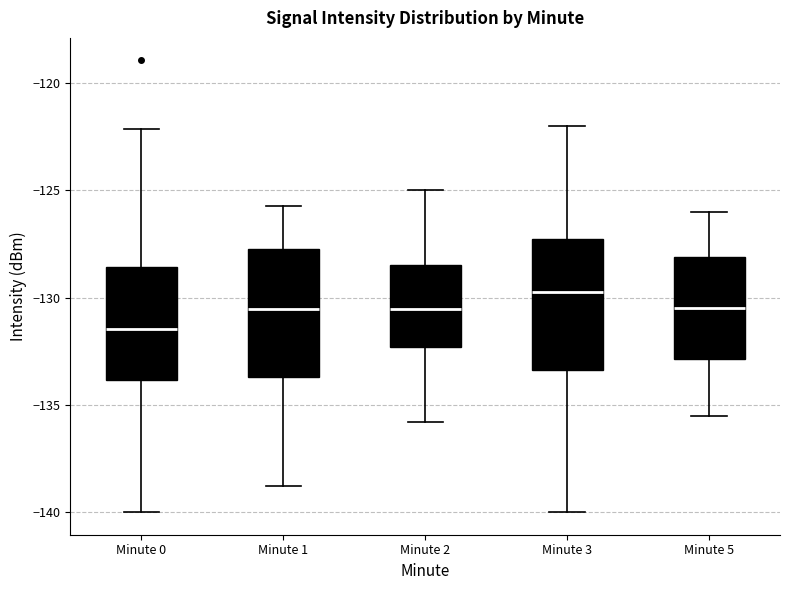

Reading left to right, transcribe this box plot: for each box, give where its median line is, the range the box spans, and where its two whiskers end, as read against the y-axis. The values are not printed on the chart, so give them approximately, as read against the axis.

Minute 0: median -131.5, box -134.0 to -128.5, whiskers -140.0 to -122.0
Minute 1: median -130.5, box -133.5 to -127.5, whiskers -139.0 to -125.5
Minute 2: median -130.5, box -132.5 to -128.5, whiskers -136.0 to -125.0
Minute 3: median -129.5, box -133.5 to -127.0, whiskers -140.0 to -122.0
Minute 5: median -130.5, box -133.0 to -128.0, whiskers -135.5 to -126.0